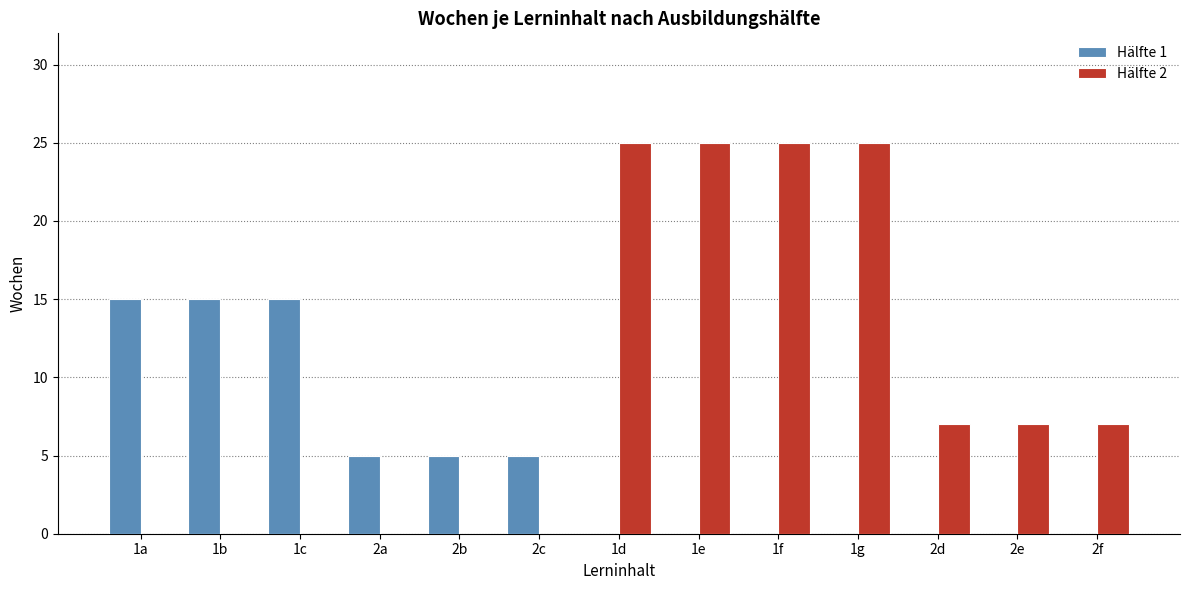

What is the average value of the Hälfte 1 series?

5